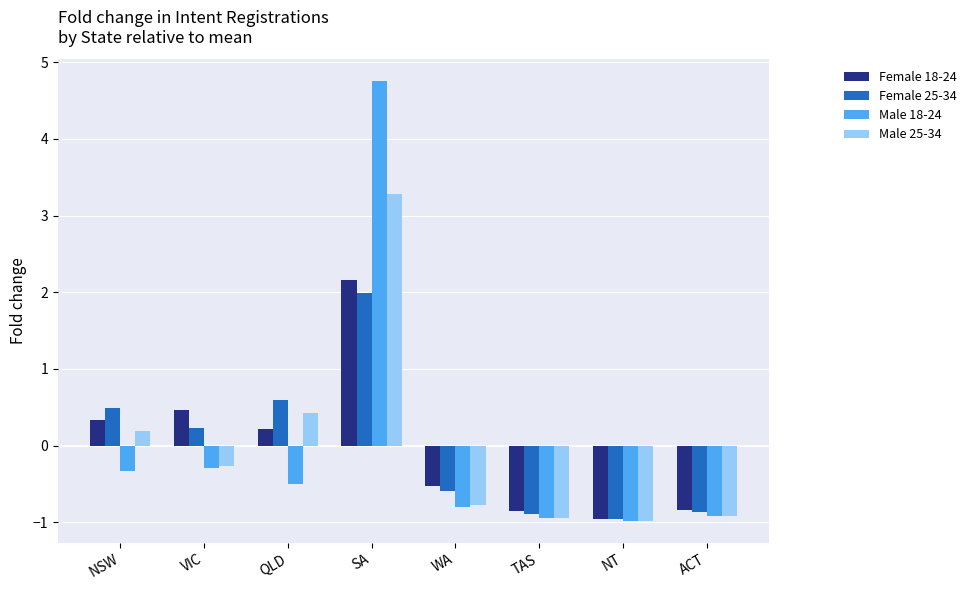

The Female 25-34 series shows 0.6 at QLD. True or false?

True